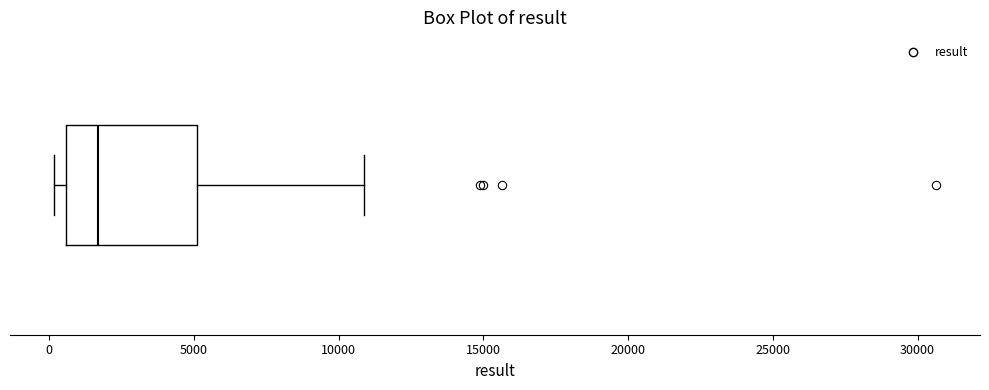

Read this box plot against the x-axis: the position of the median line, the range covered by the box, and the ends of both whiskers. The values are not printed on the chart, so give them approximately, as read against the axis.

median 1500, box 500 to 5000, whiskers 0 to 11000